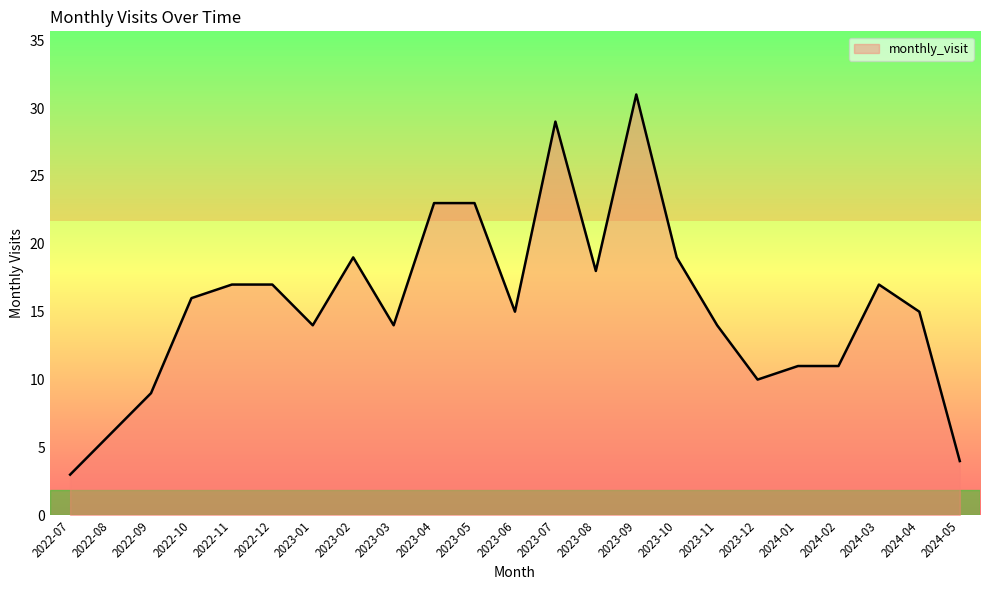

What is the difference between the maximum and second lowest values?

27